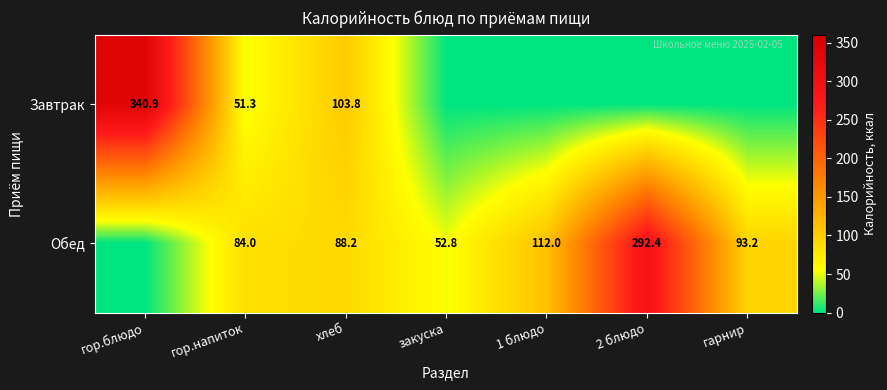

True or false: Завтрак has a value of 340.9 at гор.блюдо.

True